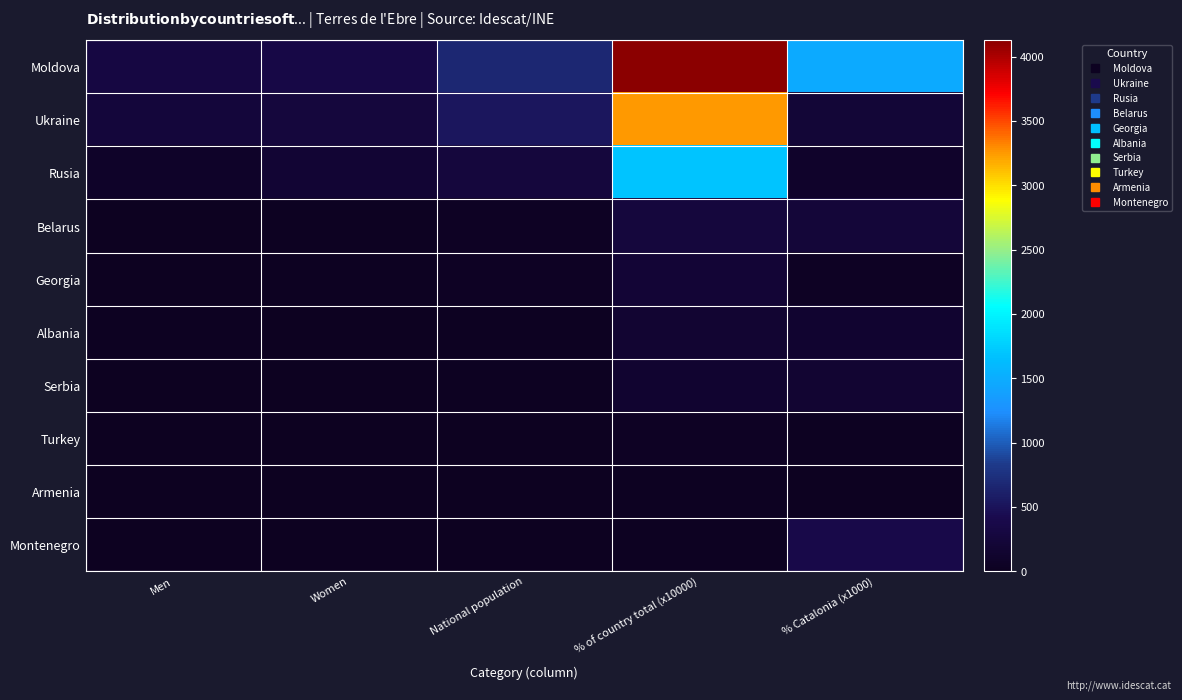

Between % of country total (x10000) and Men, which is larger?

% of country total (x10000)